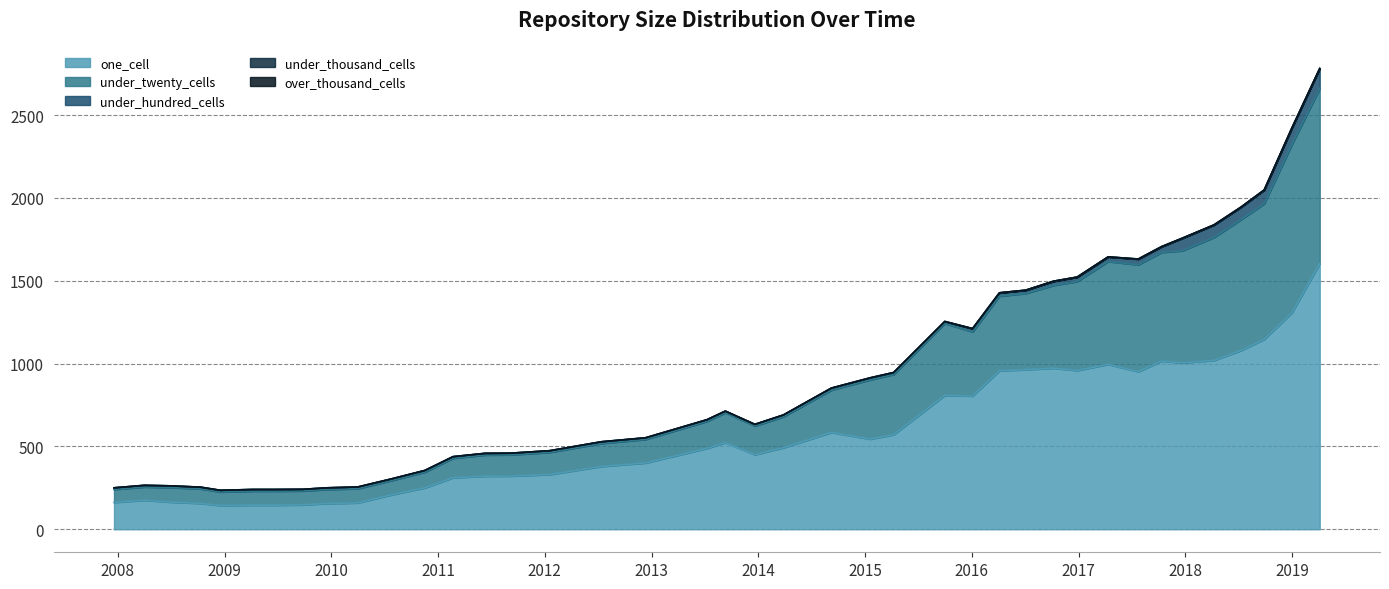

At which category is the sum across all series the highest?

2019-04-06